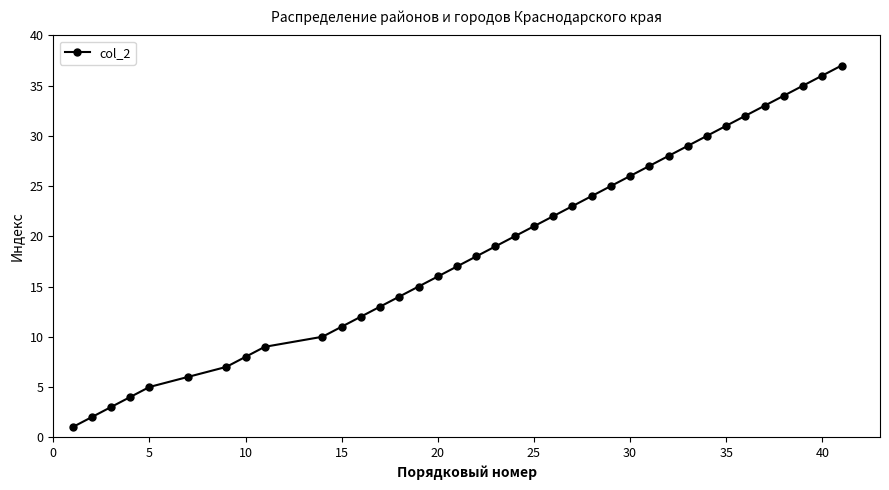

What is the difference between the maximum and second lowest values?

35